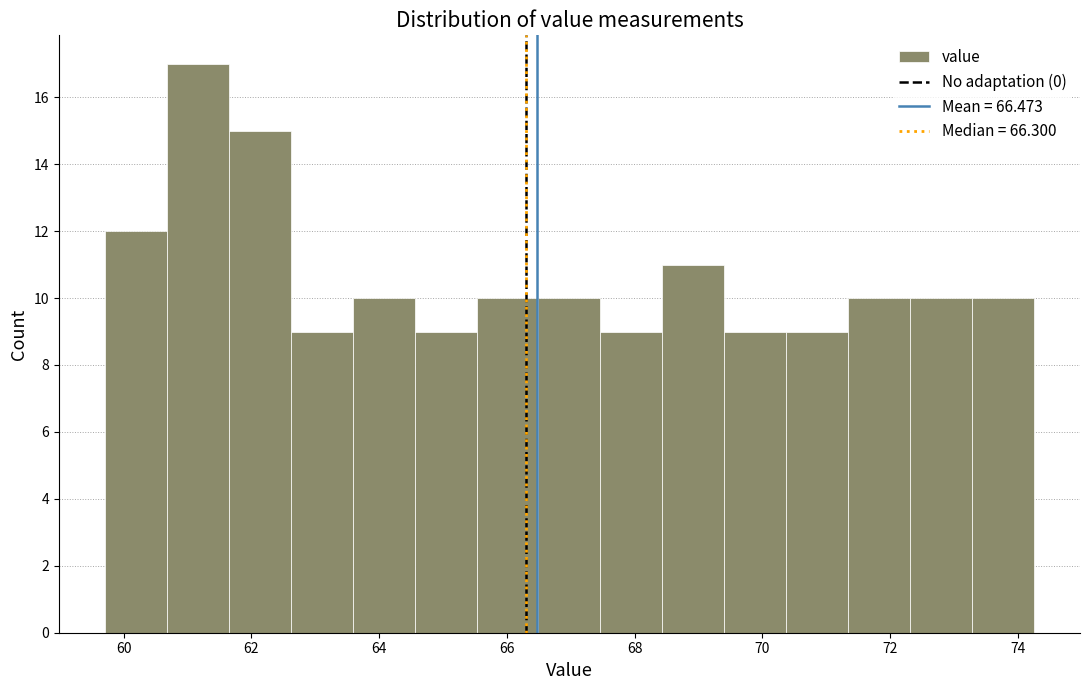

Which range on the x-axis has the tallest bar?

60.6 to 61.6